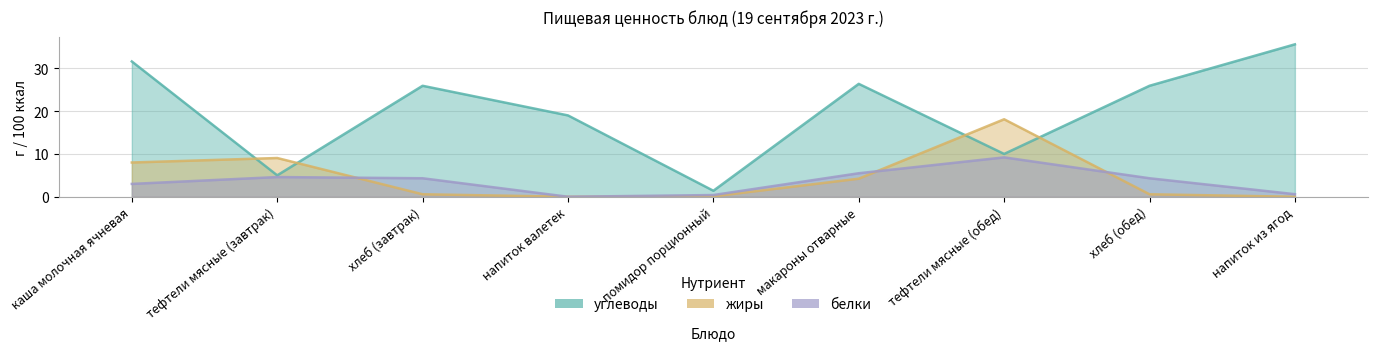

True or false: углеводы has a value of 25.9 at хлеб (завтрак).

True